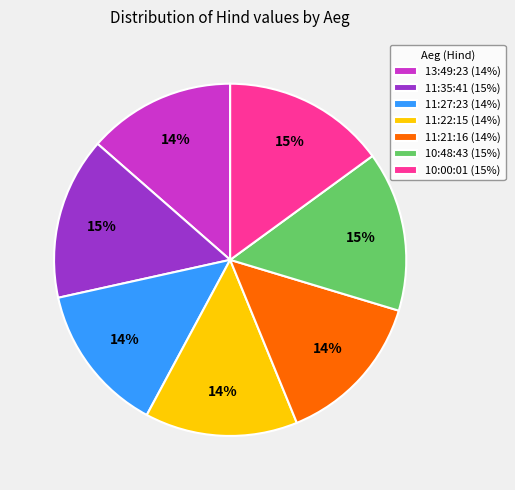

Combined, do 10:48:43 (15%) and 11:21:16 (14%) account for over 50%?

No